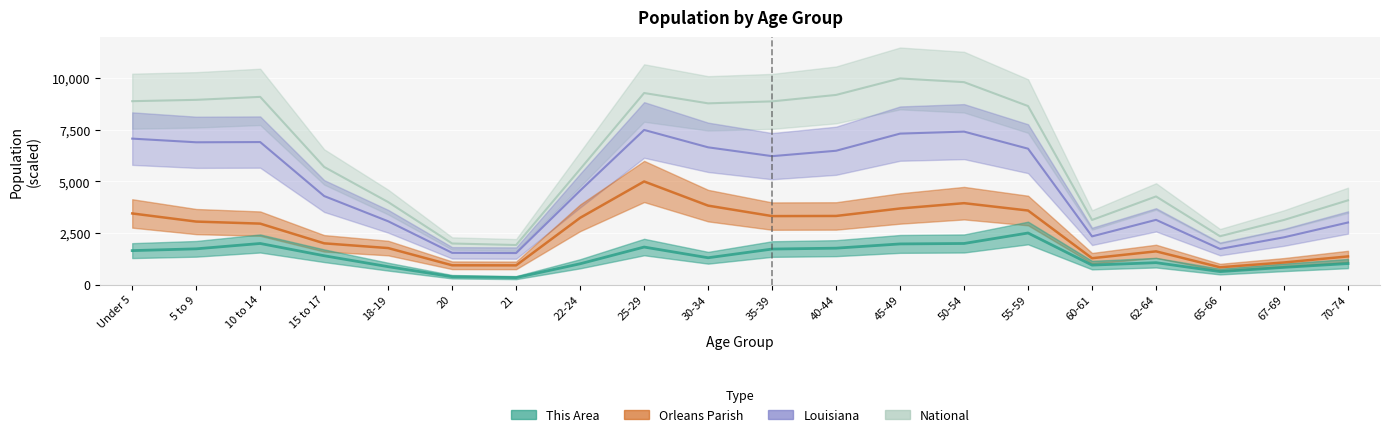

What is the maximum value shown in the chart?

10000.0